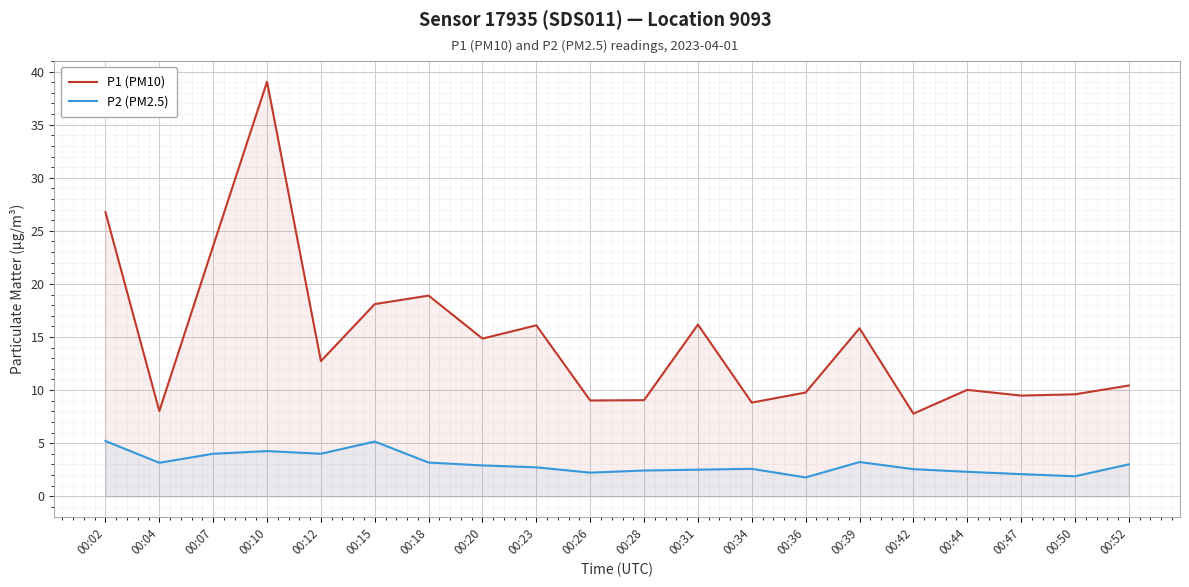

Which series has the largest range (max minus min)?

P1 (PM10)